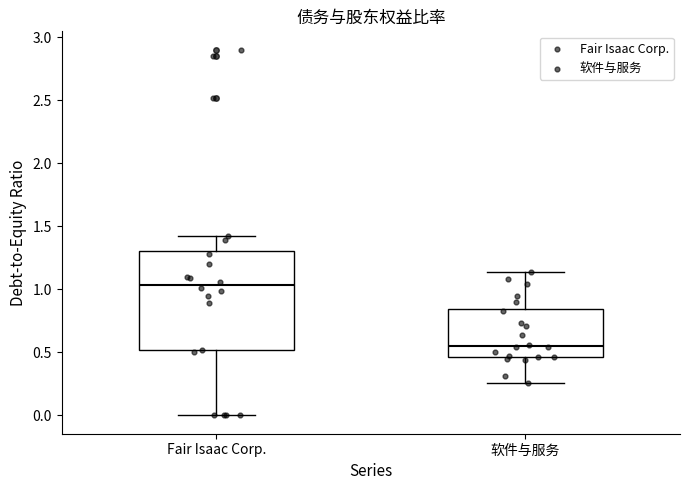

Where does the median line of the box for 软件与服务 sit on the y-axis? The values are not printed on the chart, so give them approximately, as read against the axis.

0.55